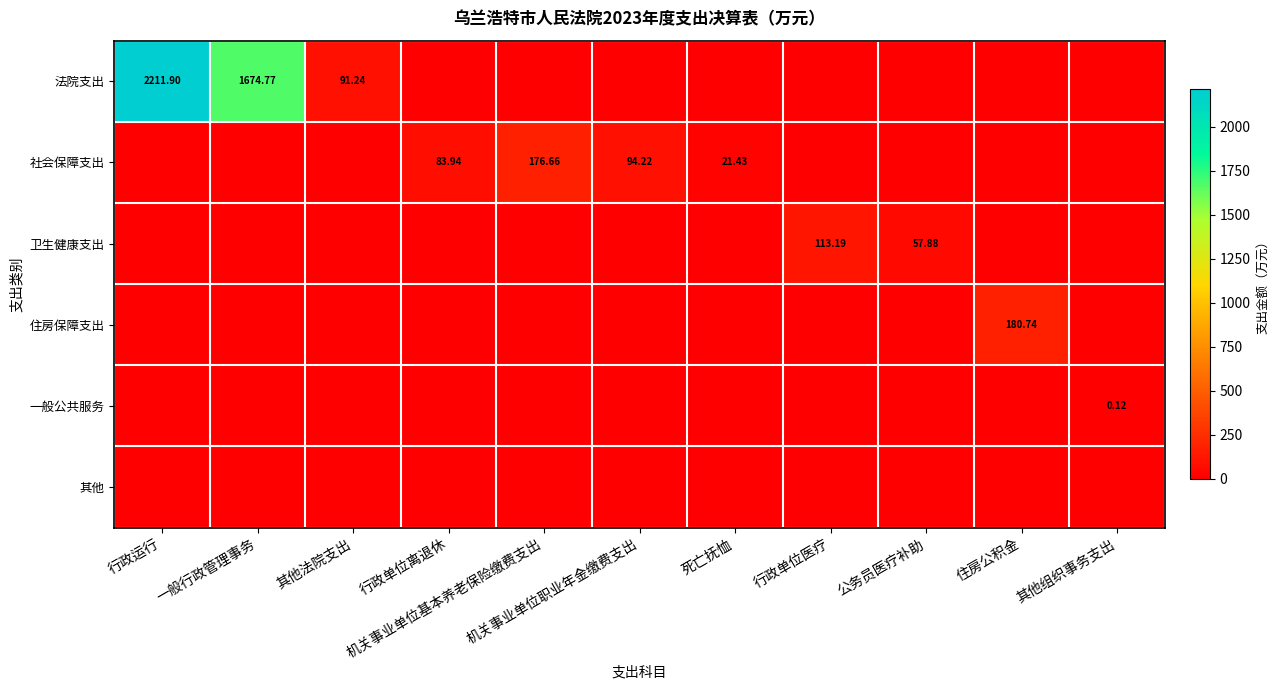

Which series changed the most between 公务员医疗补助 and 住房公积金?

住房保障支出